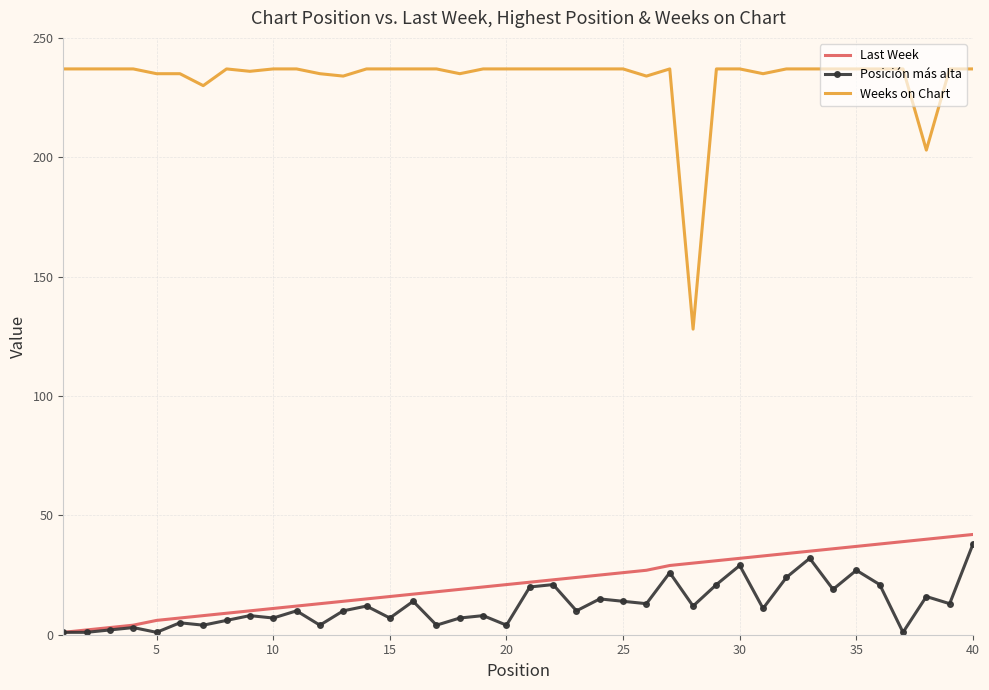

Which series has the largest total across all categories?

Weeks on Chart